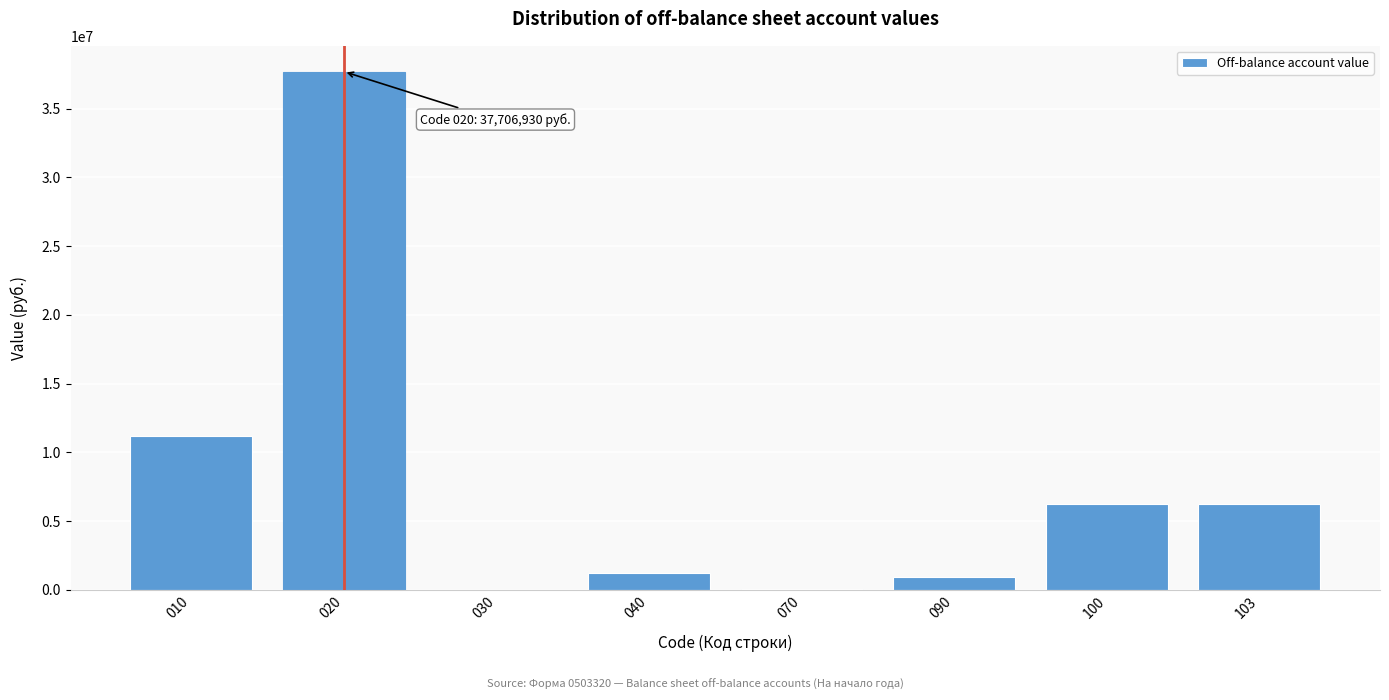

What is the sum of the values at 040 and 090?

2110789.3